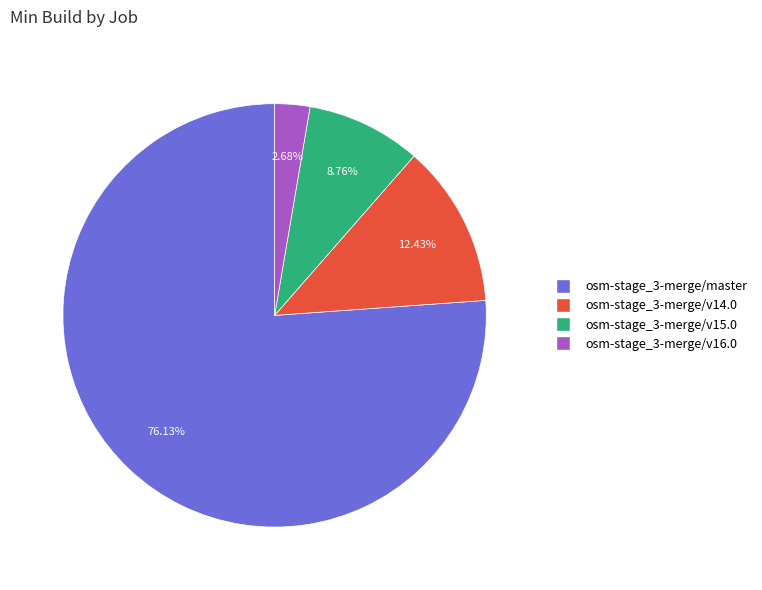

Count the number of slices in the pie.

4